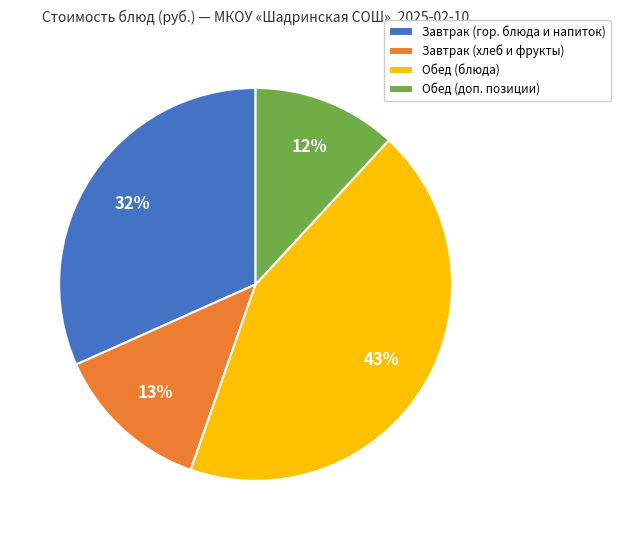

Does any single category account for the majority?

No